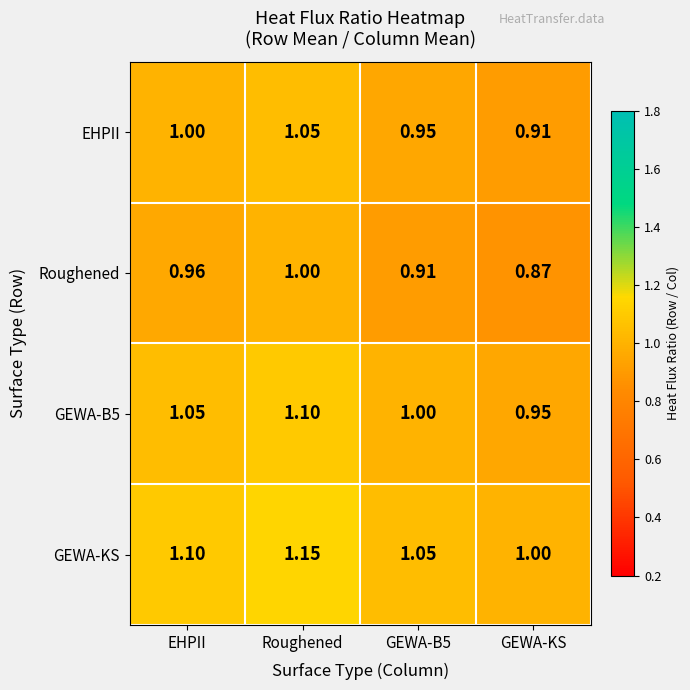

Rank the series by their average value, from lowest to highest.

Roughened, EHPII, GEWA-B5, GEWA-KS